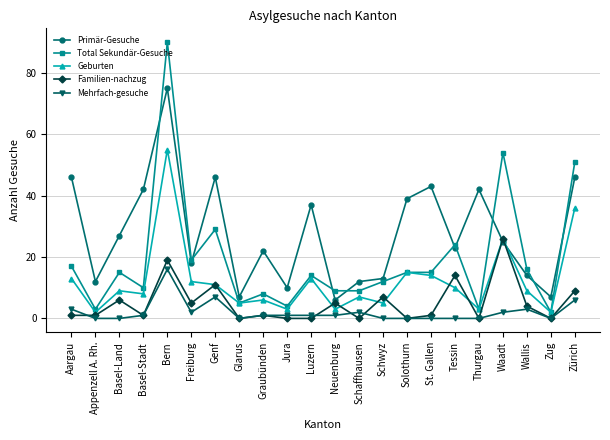

What is the spread (max minus min) of values at Basel-Stadt?

41